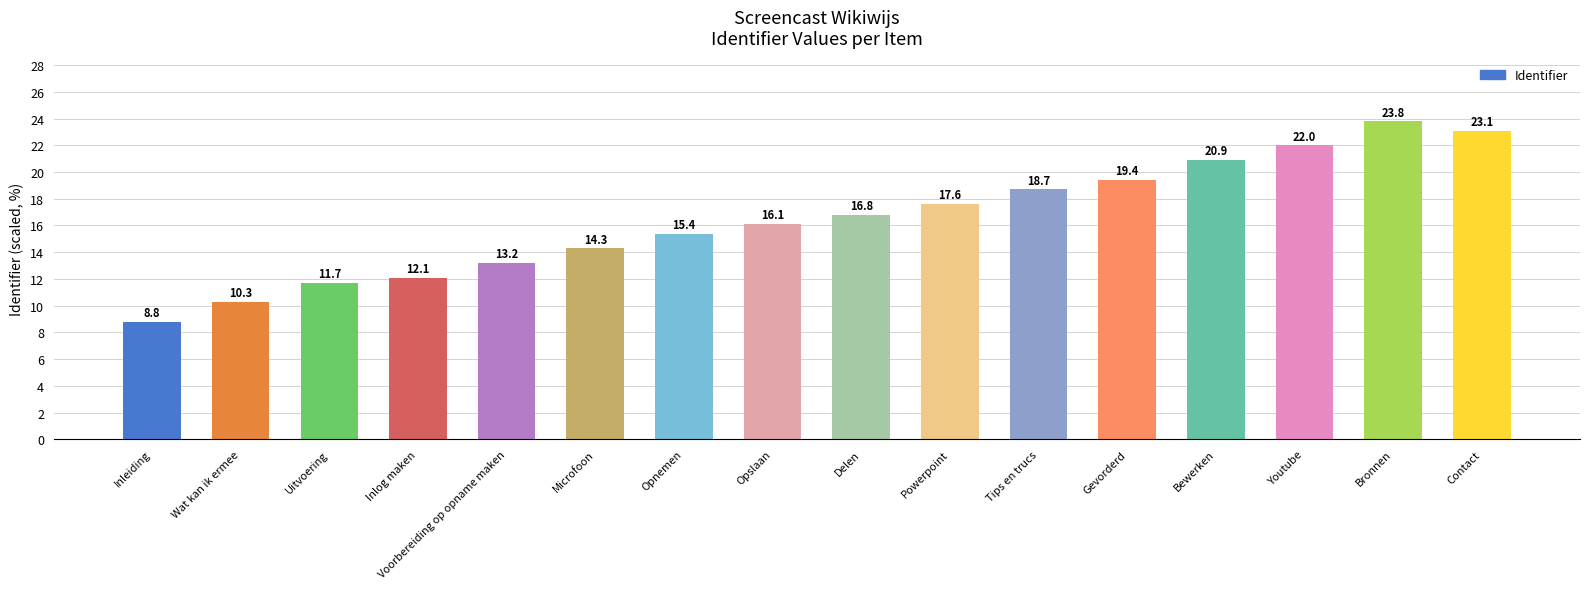

Where does the data first go above 16?

Opslaan